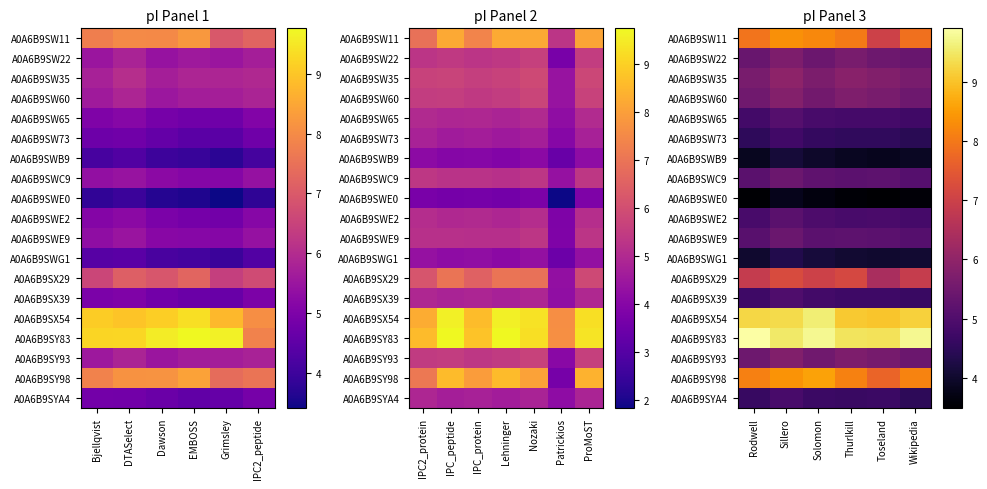

At which category is the sum across all series the highest?

Sillero